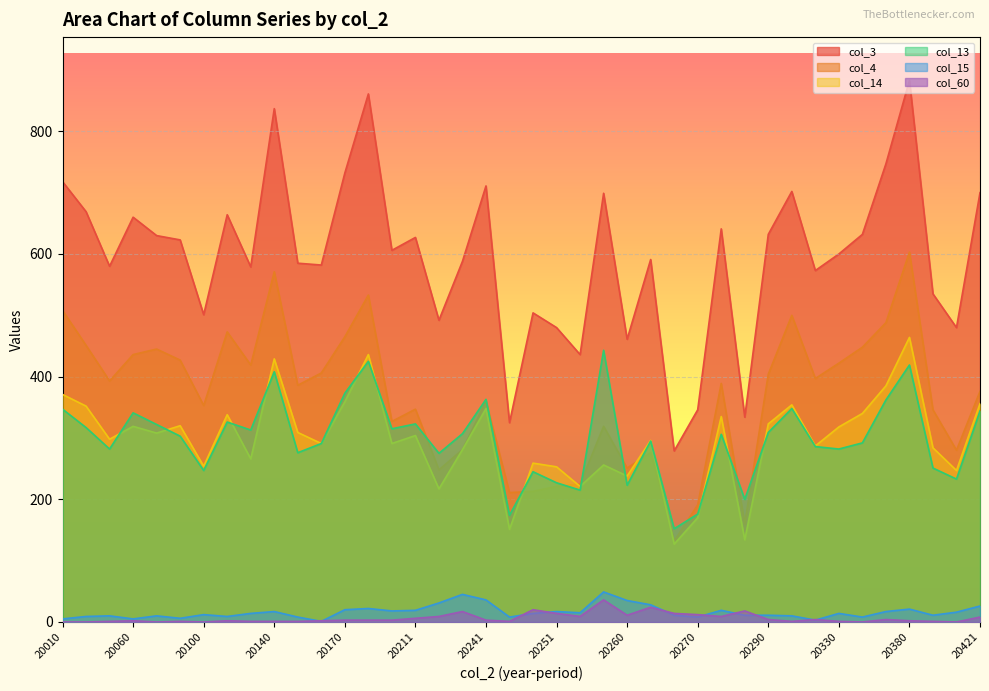

True or false: col_4 and col_60 cross at least once.

False